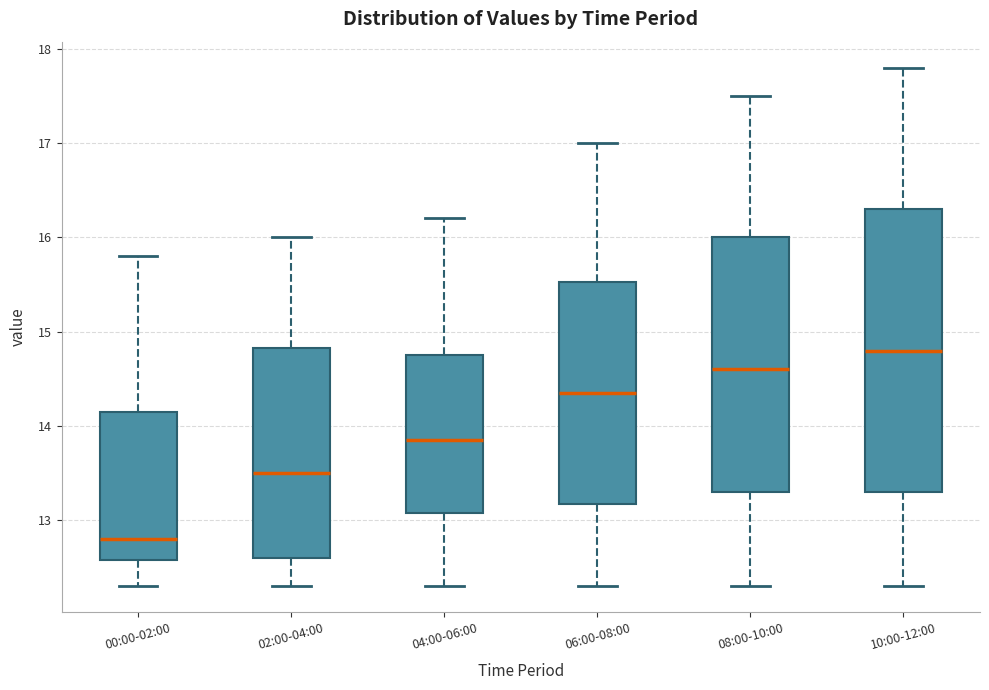

Which box is the tallest, from its lower edge to its upper edge?

10:00-12:00